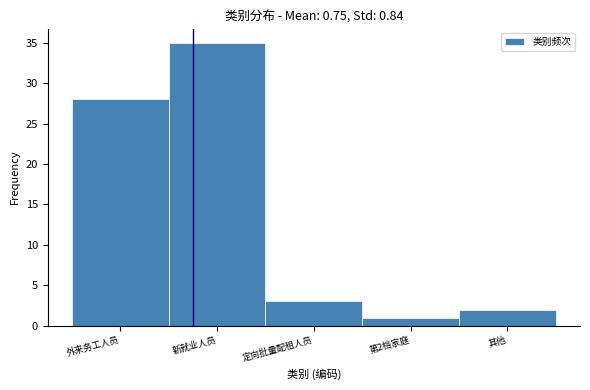

Reading right to left, extract all data points from this chart.

其他=2	第2档家庭=1	定向批量配租人员=3	新就业人员=35	外来务工人员=28